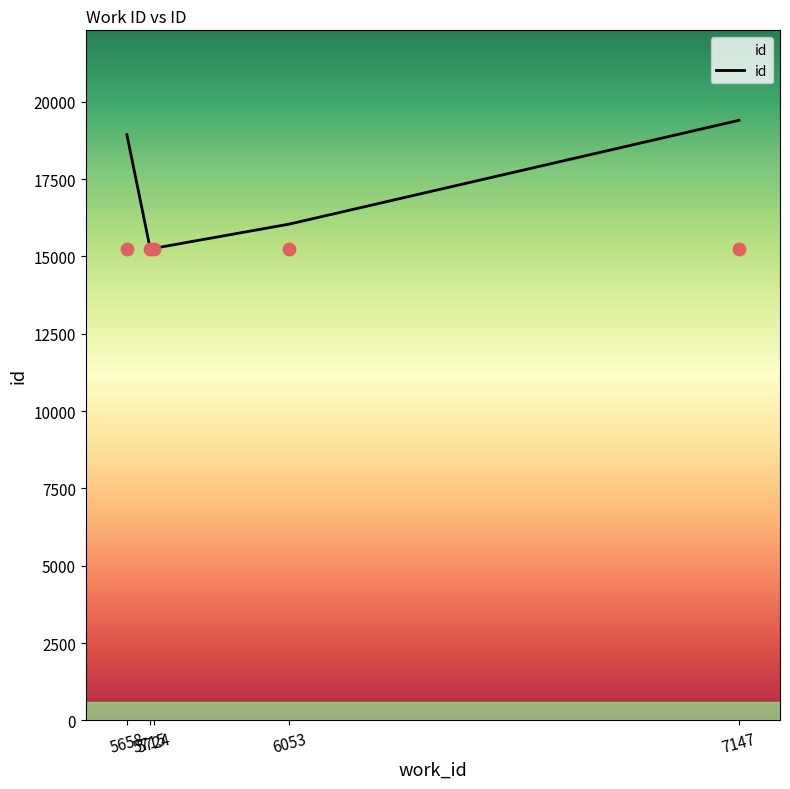

Approximately how many times larger is the value at 5724 compared to 5658?

0.8